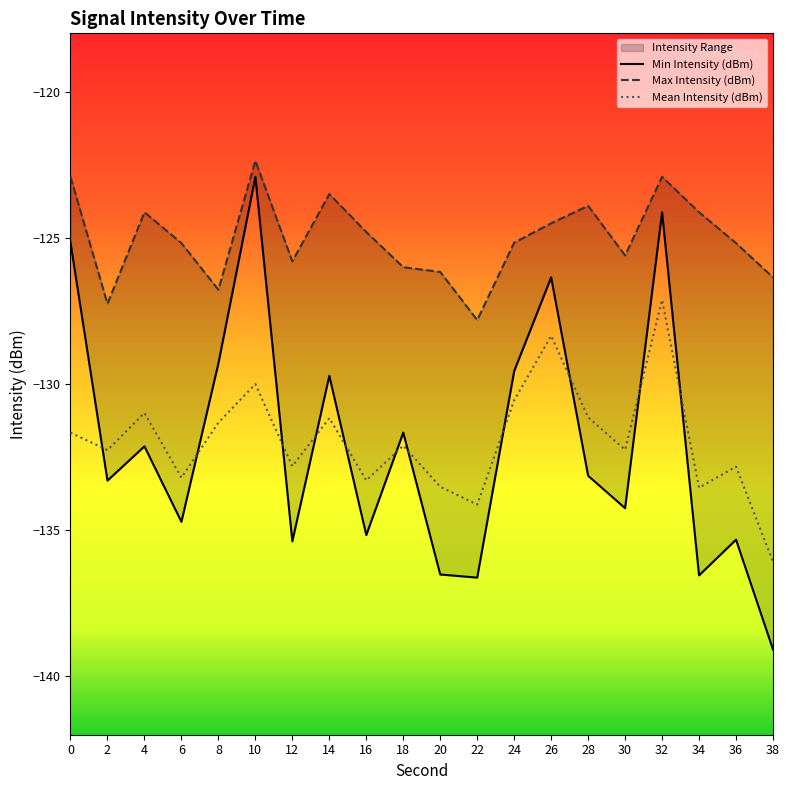

Between which two adjacent categories do Mean Intensity (dBm) and Min Intensity (dBm) first intersect?

0 and 2